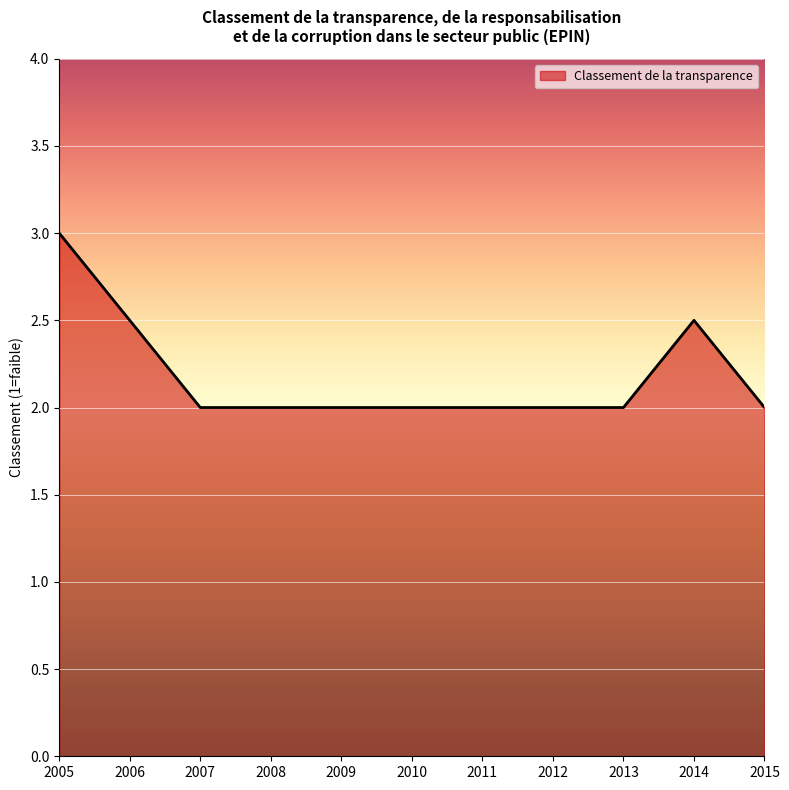

What is the smallest value displayed?

2.0